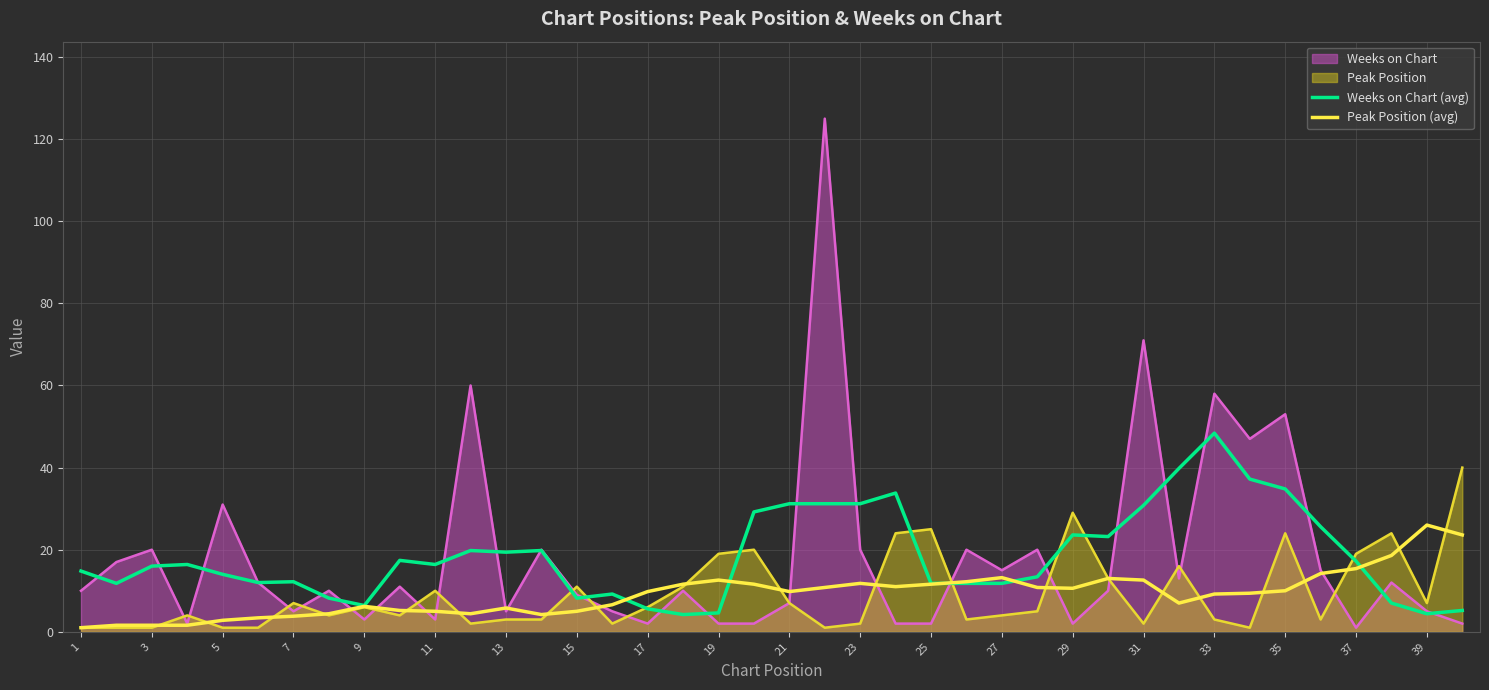

What is the highest value of the Peak Position (avg) series?

26.0